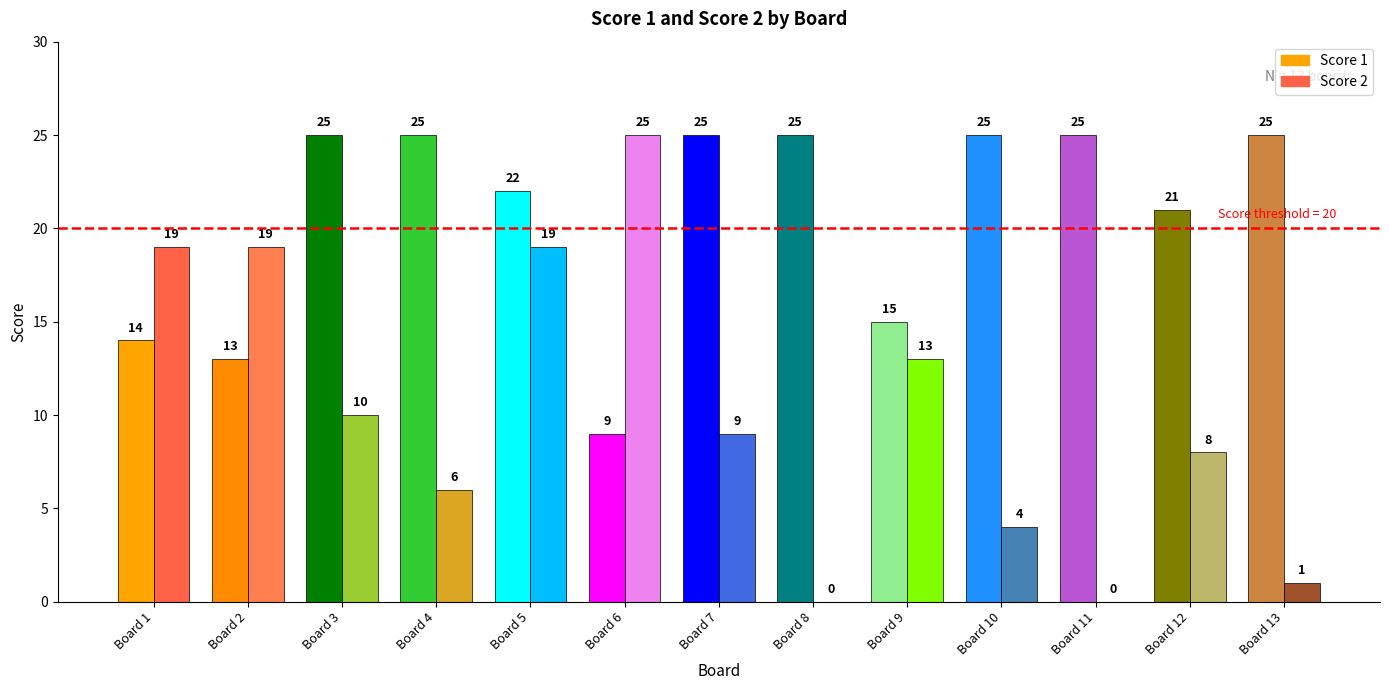

Are the bars horizontal?

No